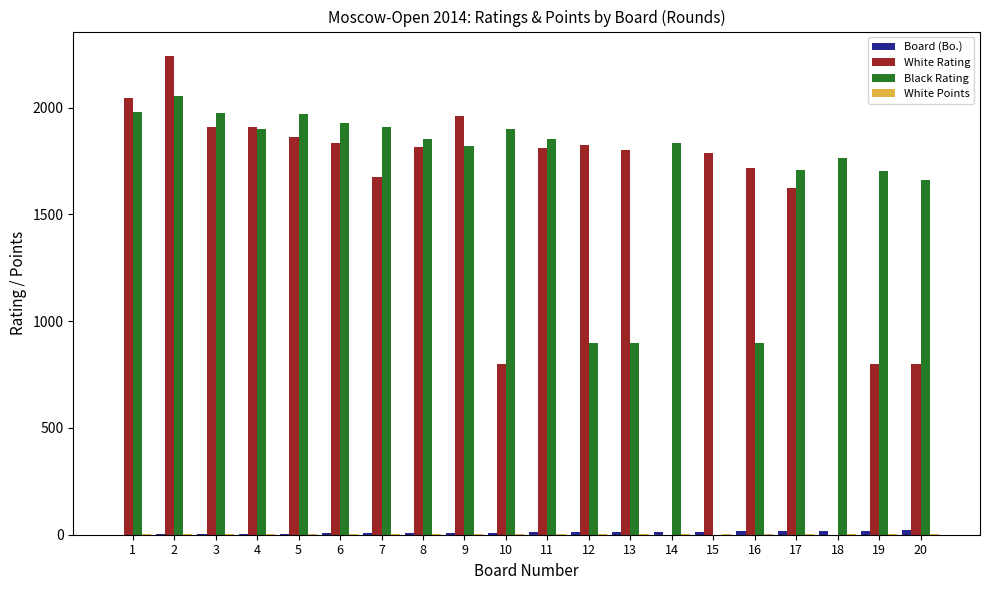

Between 8 and 12, which series saw the biggest shift?

Black Rating